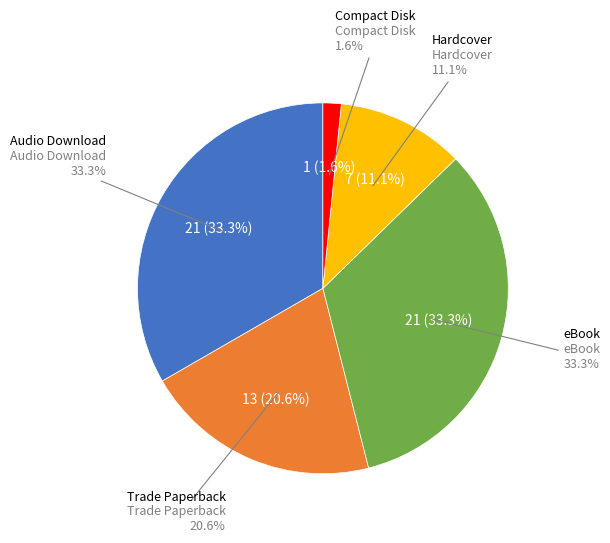

Combined, what portion of the pie is Audio Download and Hardcover?

44.4%